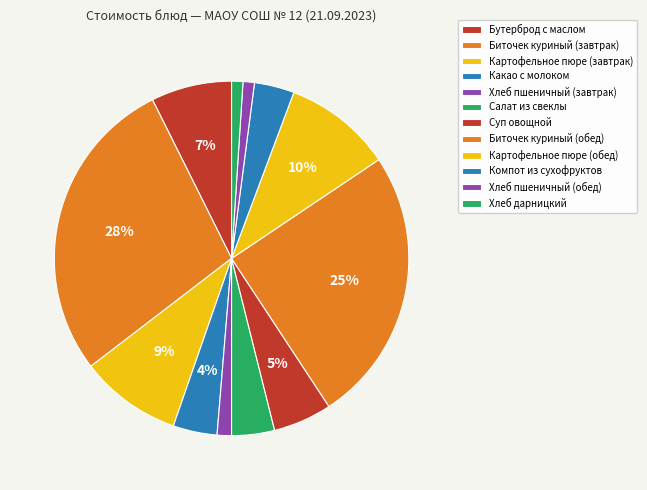

To the nearest percent, what is the difference between the Биточек куриный (обед) and Хлеб пшеничный (обед) slice percentages?

24%